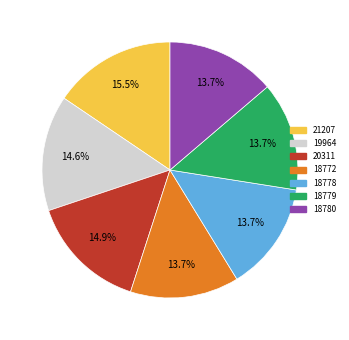

What is the total percentage of 18780 and 18779?

27.5%